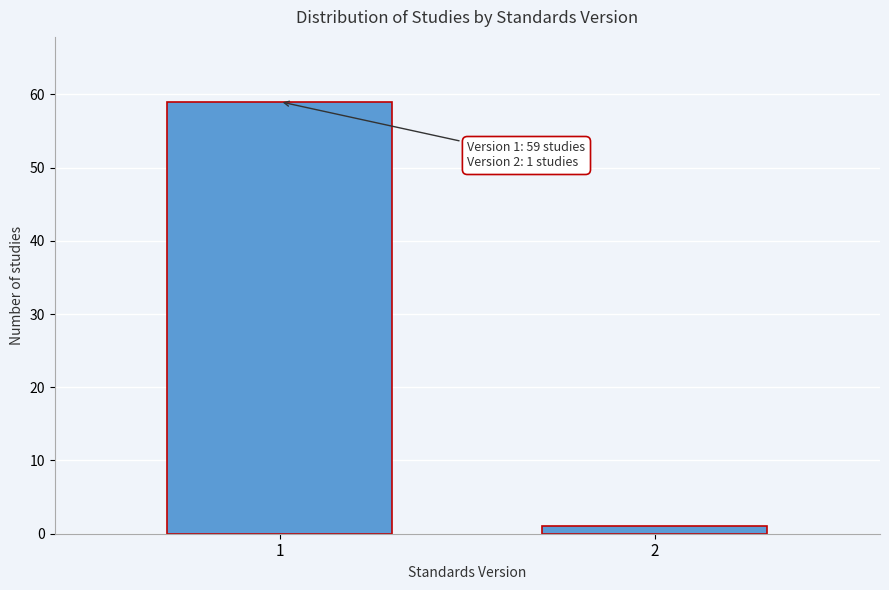

Reading left to right, transcribe all the data shown in this chart.

1=59	2=1